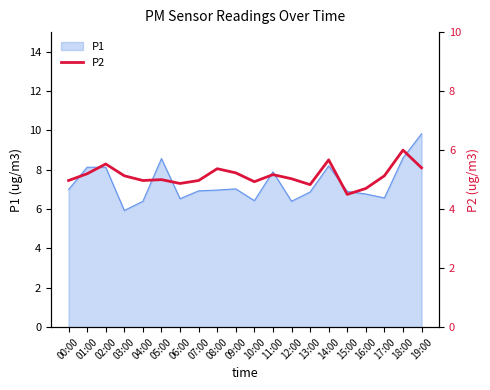

What is the change in value from 09:00 to 16:00?

-0.5